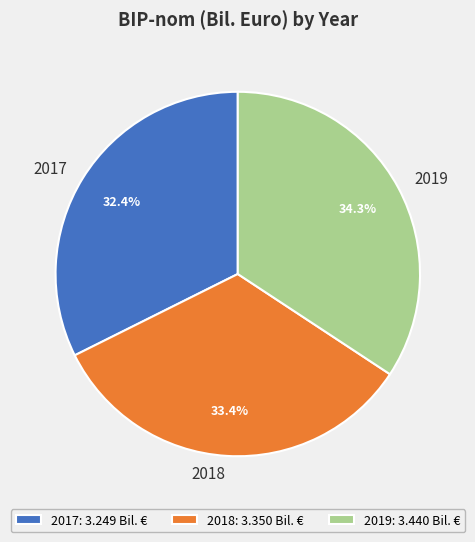

How many slices are in this pie chart?

3